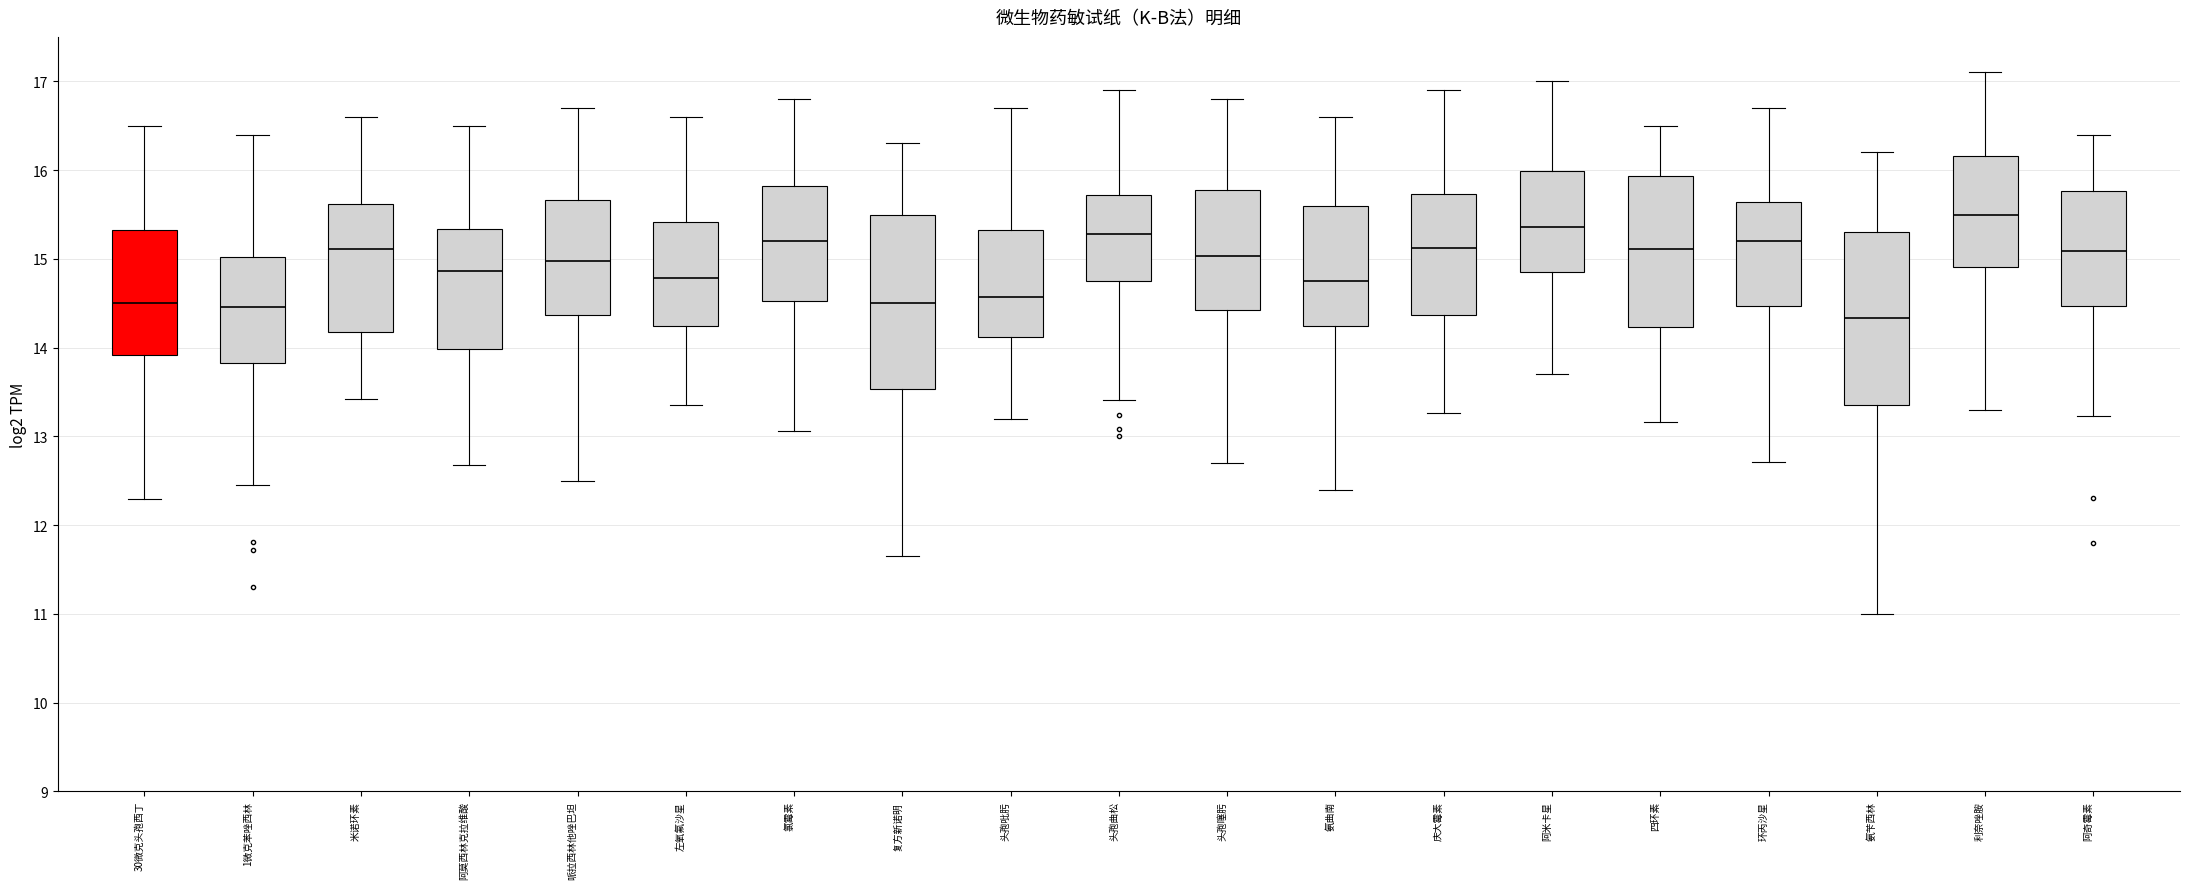

Reading left to right, read every box against the y-axis: the position of its median line, the range the box covers, and the ends of its whiskers. The values are not printed on the chart, so give them approximately, as read against the axis.

30微克头孢西丁: median 14.5, box 13.9 to 15.3, whiskers 12.3 to 16.5
1微克苯唑西林: median 14.5, box 13.8 to 15.0, whiskers 12.5 to 16.4
米诺环素: median 15.1, box 14.2 to 15.6, whiskers 13.4 to 16.6
阿莫西林克拉维酸: median 14.9, box 14.0 to 15.3, whiskers 12.7 to 16.5
哌拉西林他唑巴坦: median 15.0, box 14.4 to 15.7, whiskers 12.5 to 16.7
左氧氟沙星: median 14.8, box 14.2 to 15.4, whiskers 13.4 to 16.6
氯霉素: median 15.2, box 14.5 to 15.8, whiskers 13.1 to 16.8
复方新诺明: median 14.5, box 13.5 to 15.5, whiskers 11.7 to 16.3
头孢吡肟: median 14.6, box 14.1 to 15.3, whiskers 13.2 to 16.7
头孢曲松: median 15.3, box 14.8 to 15.7, whiskers 13.4 to 16.9
头孢噻肟: median 15.0, box 14.4 to 15.8, whiskers 12.7 to 16.8
氨曲南: median 14.7, box 14.2 to 15.6, whiskers 12.4 to 16.6
庆大霉素: median 15.1, box 14.4 to 15.7, whiskers 13.3 to 16.9
阿米卡星: median 15.4, box 14.9 to 16.0, whiskers 13.7 to 17.0
四环素: median 15.1, box 14.2 to 15.9, whiskers 13.2 to 16.5
环丙沙星: median 15.2, box 14.5 to 15.6, whiskers 12.7 to 16.7
氨苄西林: median 14.3, box 13.4 to 15.3, whiskers 11.0 to 16.2
利奈唑胺: median 15.5, box 14.9 to 16.2, whiskers 13.3 to 17.1
阿奇霉素: median 15.1, box 14.5 to 15.8, whiskers 13.2 to 16.4